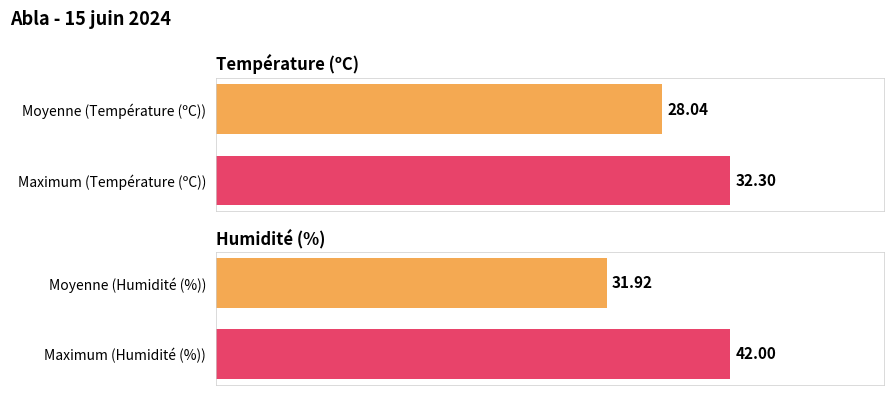

Which series has the widest spread of values?

Humidité (%)